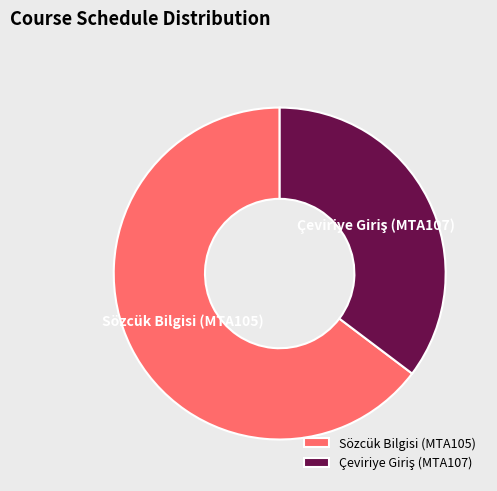

Which category has the biggest portion of the pie?

Sözcük Bilgisi (MTA105)